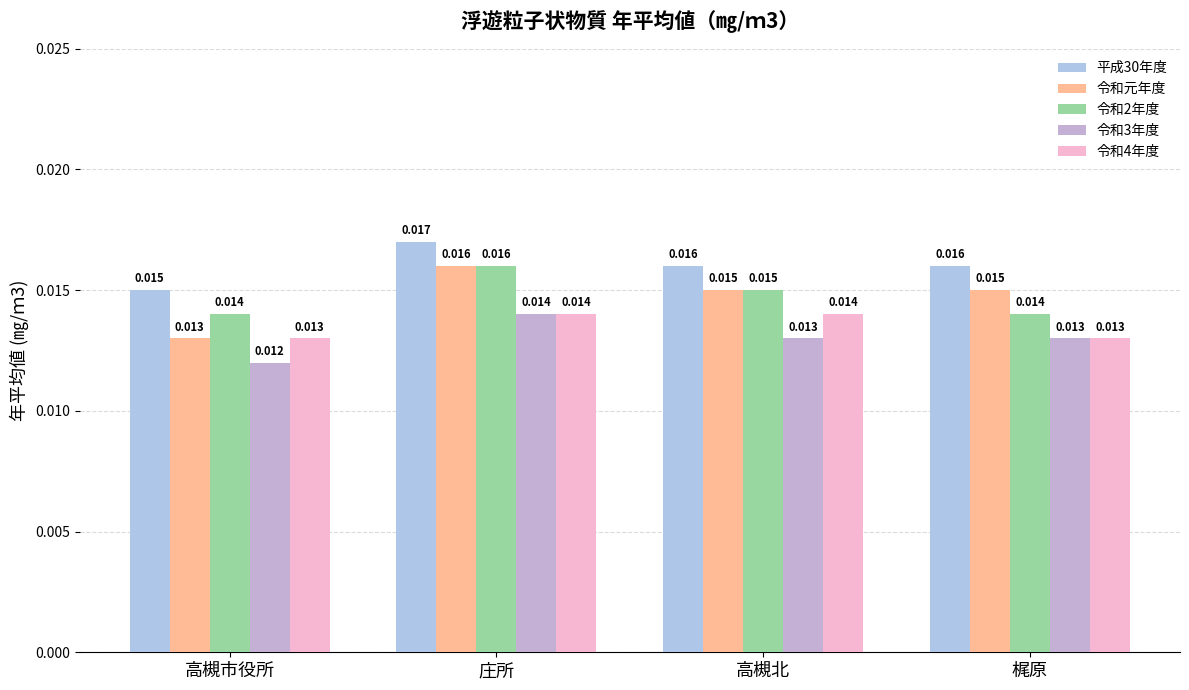

Are the bars grouped side by side (vs. stacked)?

Yes